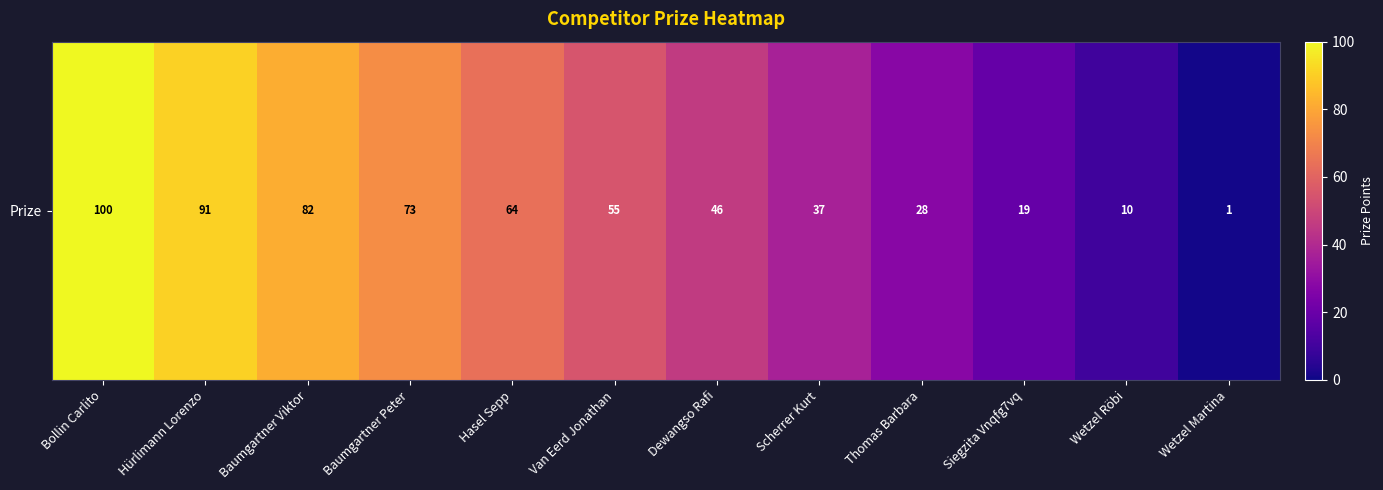

Reading left to right, what are all the values shown in this chart?

Bollin Carlito=100	Hürlimann Lorenzo=91	Baumgartner Viktor=82	Baumgartner Peter=73	Hasel Sepp=64	Van Eerd Jonathan=55	Dewangso Rafi=46	Scherrer Kurt=37	Thomas Barbara=28	Siegzita Vnqfg7vq=19	Wetzel Röbi=10	Wetzel Martina=1